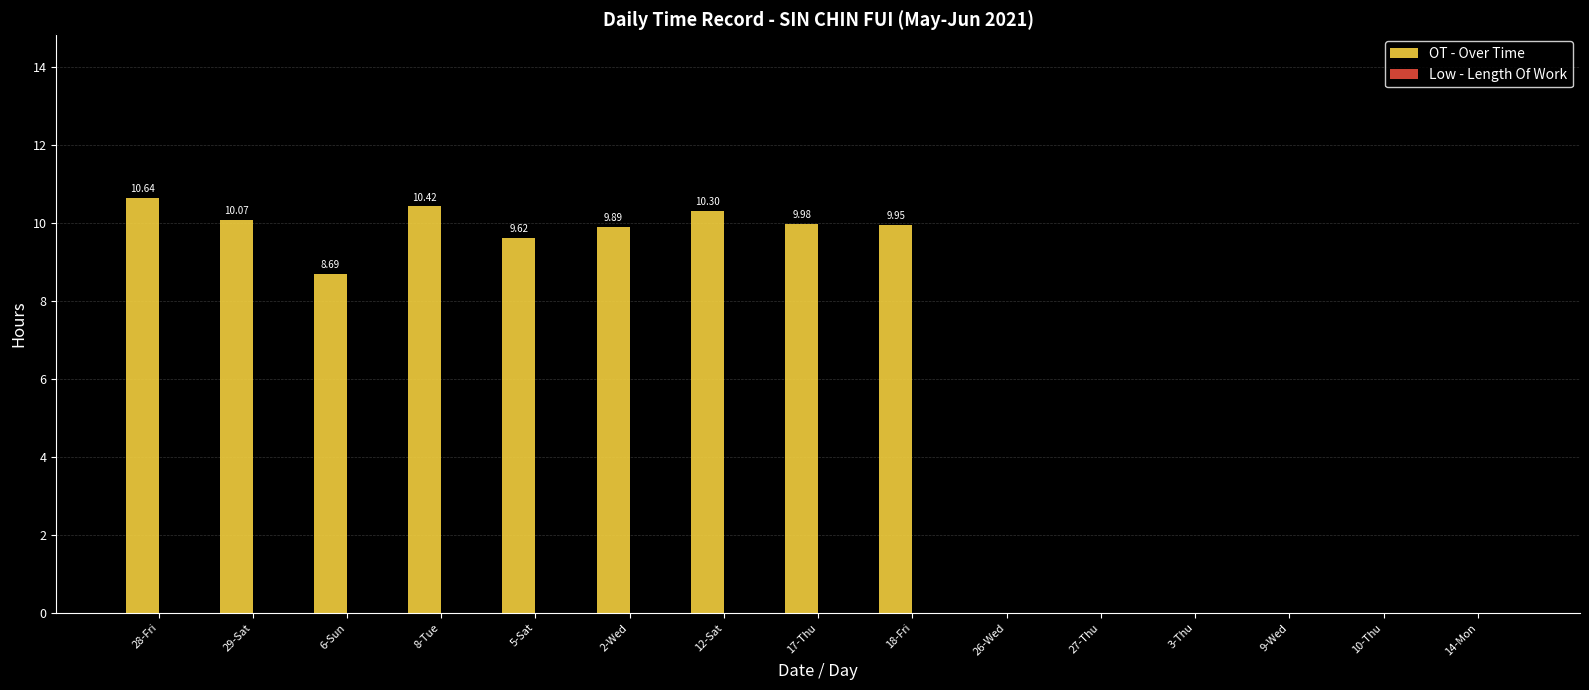

What is the sum of all values?

89.6